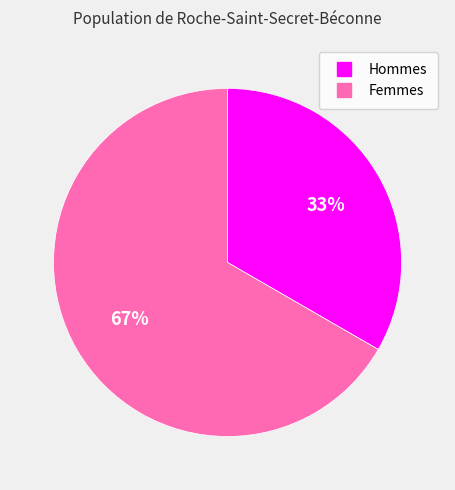

To the nearest percent, what is the average slice percentage?

50%